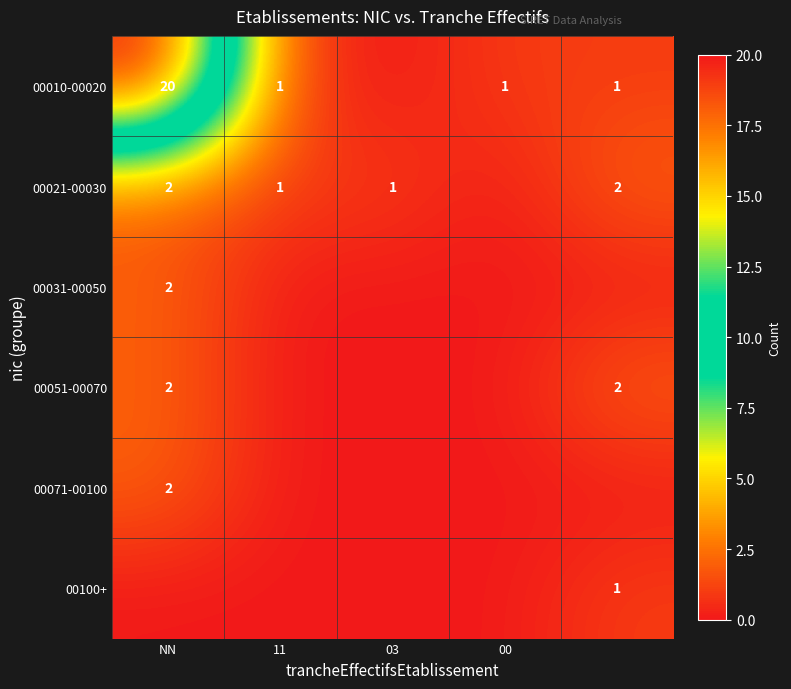

Is it true that 00051-00070 equals 2 at NN?

True